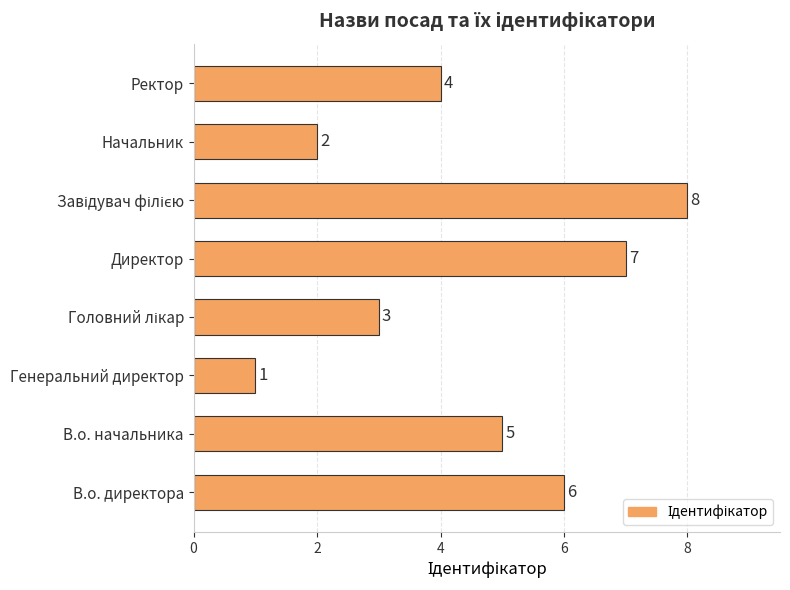

The value at Начальник is 2. True or false?

True